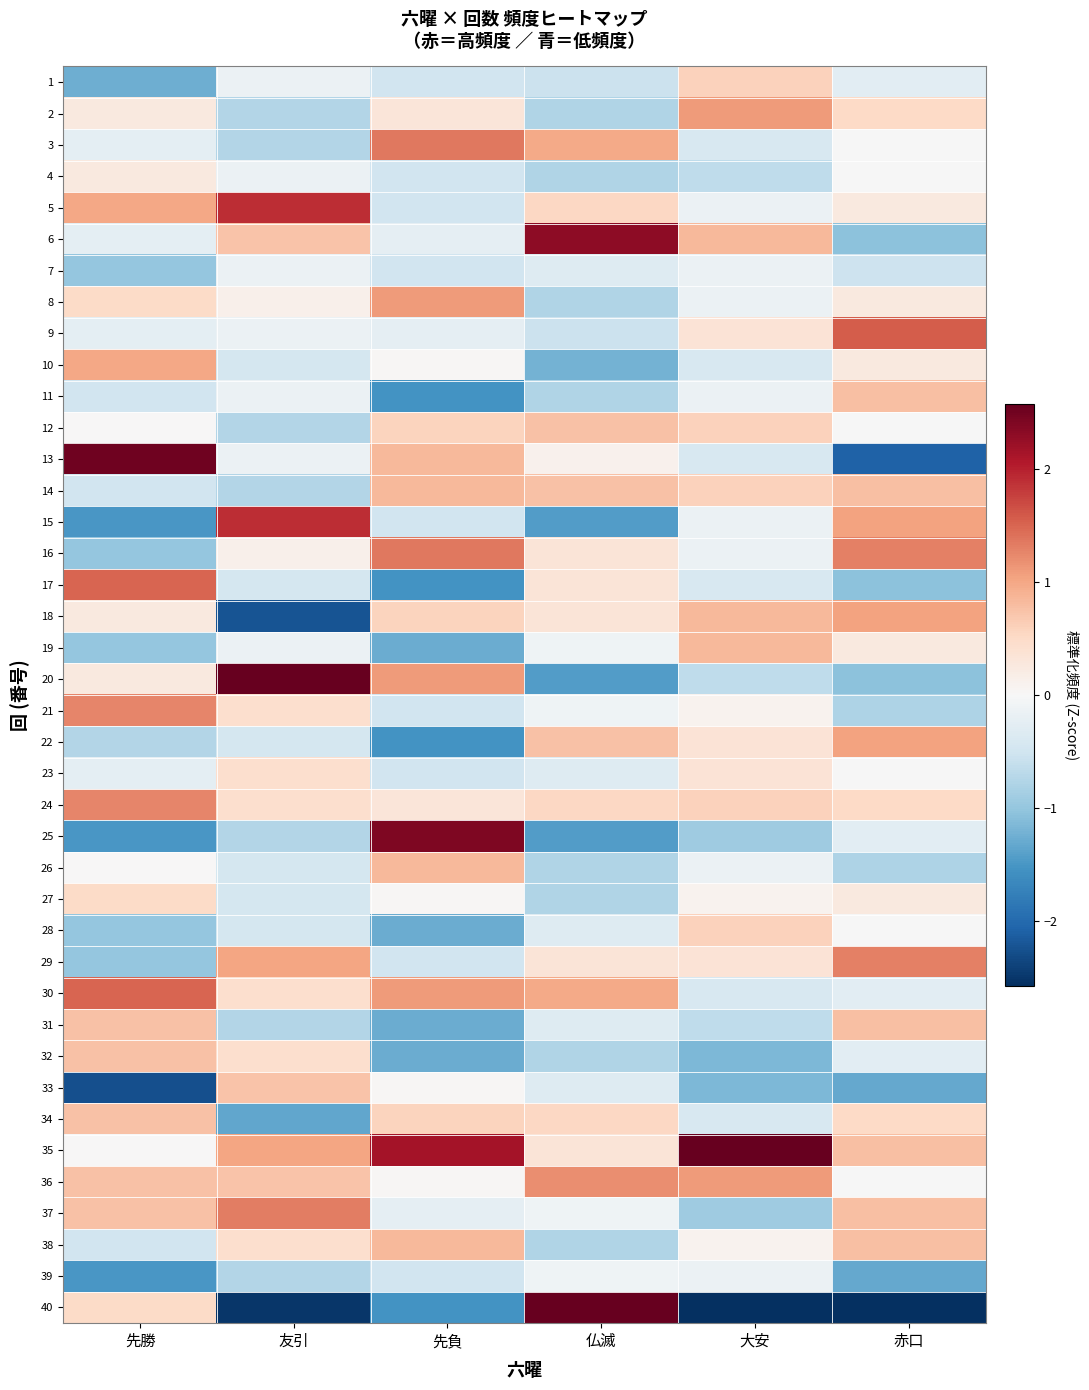

Reading right to left, extract all data points from this chart.

1: 赤口=-0.3	大安=0.6	仏滅=-0.6	先負=-0.5	友引=-0.2	先勝=-1.3
2: 赤口=0.5	大安=1.1	仏滅=-0.8	先負=0.3	友引=-0.7	先勝=0.3
3: 赤口=-0.0	大安=-0.4	仏滅=1.0	先負=1.4	友引=-0.7	先勝=-0.3
4: 赤口=-0.0	大安=-0.7	仏滅=-0.8	先負=-0.5	友引=-0.2	先勝=0.3
5: 赤口=0.3	大安=-0.2	仏滅=0.5	先負=-0.5	友引=1.9	先勝=1.0
6: 赤口=-1.0	大安=0.8	仏滅=2.3	先負=-0.2	友引=0.7	先勝=-0.3
7: 赤口=-0.5	大安=-0.2	仏滅=-0.3	先負=-0.5	友引=-0.2	先勝=-1.0
8: 赤口=0.3	大安=-0.2	仏滅=-0.8	先負=1.1	友引=0.1	先勝=0.5
9: 赤口=1.6	大安=0.3	仏滅=-0.6	先負=-0.2	友引=-0.2	先勝=-0.3
10: 赤口=0.3	大安=-0.4	仏滅=-1.2	先負=0.0	友引=-0.4	先勝=1.0
11: 赤口=0.8	大安=-0.2	仏滅=-0.8	先負=-1.5	友引=-0.2	先勝=-0.5
12: 赤口=-0.0	大安=0.6	仏滅=0.8	先負=0.6	友引=-0.7	先勝=0.0
13: 赤口=-2.1	大安=-0.4	仏滅=0.1	先負=0.8	友引=-0.2	先勝=2.5
14: 赤口=0.8	大安=0.6	仏滅=0.8	先負=0.8	友引=-0.7	先勝=-0.5
15: 赤口=1.0	大安=-0.2	仏滅=-1.4	先負=-0.5	友引=1.9	先勝=-1.5
16: 赤口=1.3	大安=-0.2	仏滅=0.3	先負=1.4	友引=0.1	先勝=-1.0
17: 赤口=-1.0	大安=-0.4	仏滅=0.3	先負=-1.5	友引=-0.4	先勝=1.5
18: 赤口=1.0	大安=0.8	仏滅=0.3	先負=0.6	友引=-2.2	先勝=0.3
19: 赤口=0.3	大安=0.8	仏滅=-0.1	先負=-1.3	友引=-0.2	先勝=-1.0
20: 赤口=-1.0	大安=-0.7	仏滅=-1.4	先負=1.1	友引=2.8	先勝=0.3
21: 赤口=-0.8	大安=0.1	仏滅=-0.1	先負=-0.5	友引=0.4	先勝=1.3
22: 赤口=1.0	大安=0.3	仏滅=0.8	先負=-1.5	友引=-0.4	先勝=-0.8
23: 赤口=-0.0	大安=0.3	仏滅=-0.3	先負=-0.5	友引=0.4	先勝=-0.3
24: 赤口=0.5	大安=0.6	仏滅=0.5	先負=0.3	友引=0.4	先勝=1.3
25: 赤口=-0.3	大安=-0.9	仏滅=-1.4	先負=2.4	友引=-0.7	先勝=-1.5
26: 赤口=-0.8	大安=-0.2	仏滅=-0.8	先負=0.8	友引=-0.4	先勝=0.0
27: 赤口=0.3	大安=0.1	仏滅=-0.8	先負=0.0	友引=-0.4	先勝=0.5
28: 赤口=-0.0	大安=0.6	仏滅=-0.3	先負=-1.3	友引=-0.4	先勝=-1.0
29: 赤口=1.3	大安=0.3	仏滅=0.3	先負=-0.5	友引=1.0	先勝=-1.0
30: 赤口=-0.3	大安=-0.4	仏滅=1.0	先負=1.1	友引=0.4	先勝=1.5
31: 赤口=0.8	大安=-0.7	仏滅=-0.3	先負=-1.3	友引=-0.7	先勝=0.8
32: 赤口=-0.3	大安=-1.2	仏滅=-0.8	先負=-1.3	友引=0.4	先勝=0.8
33: 赤口=-1.3	大安=-1.2	仏滅=-0.3	先負=0.0	友引=0.7	先勝=-2.3
34: 赤口=0.5	大安=-0.4	仏滅=0.5	先負=0.6	友引=-1.3	先勝=0.8
35: 赤口=0.8	大安=3.8	仏滅=0.3	先負=2.1	友引=1.0	先勝=0.0
36: 赤口=-0.0	大安=1.1	仏滅=1.2	先負=0.0	友引=0.7	先勝=0.8
37: 赤口=0.8	大安=-0.9	仏滅=-0.1	先負=-0.2	友引=1.3	先勝=0.8
38: 赤口=0.8	大安=0.1	仏滅=-0.8	先負=0.8	友引=0.4	先勝=-0.5
39: 赤口=-1.3	大安=-0.2	仏滅=-0.1	先負=-0.5	友引=-0.7	先勝=-1.5
40: 赤口=-3.7	大安=-3.4	仏滅=3.8	先負=-1.5	友引=-2.5	先勝=0.5